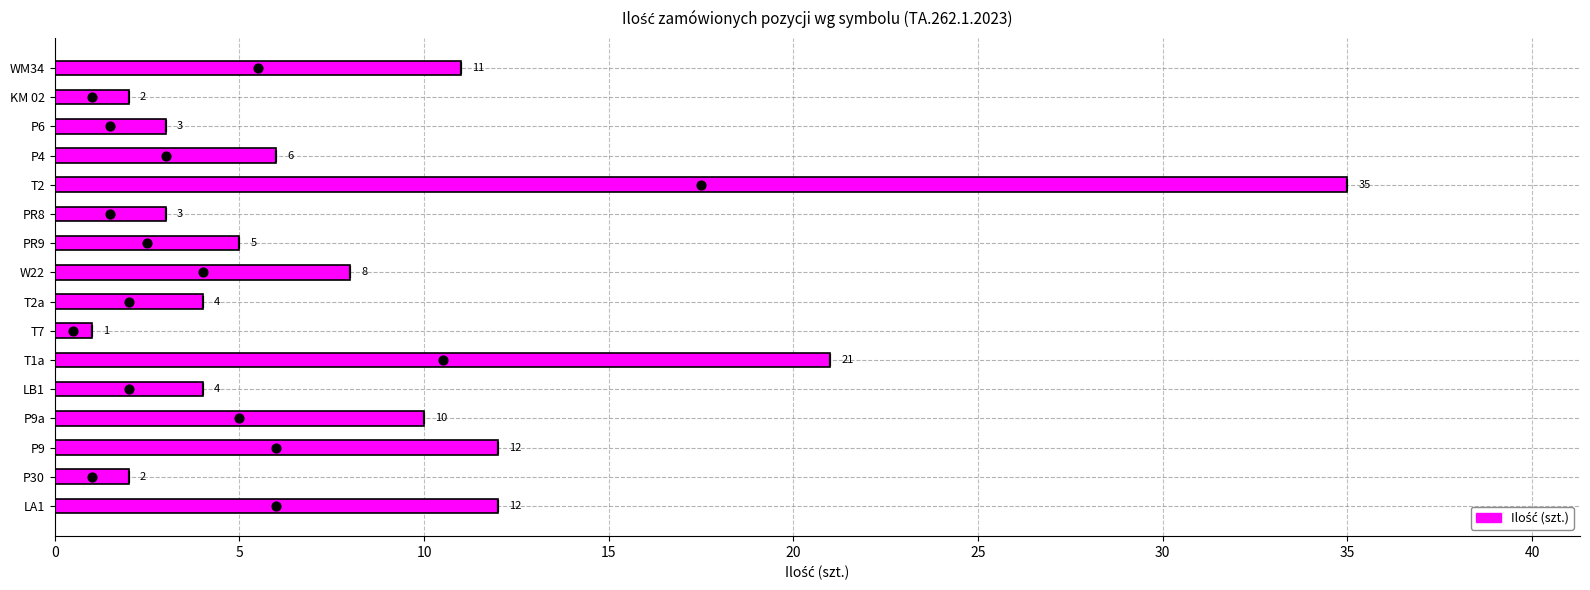

Between KM 02 and LB1, which is larger?

LB1